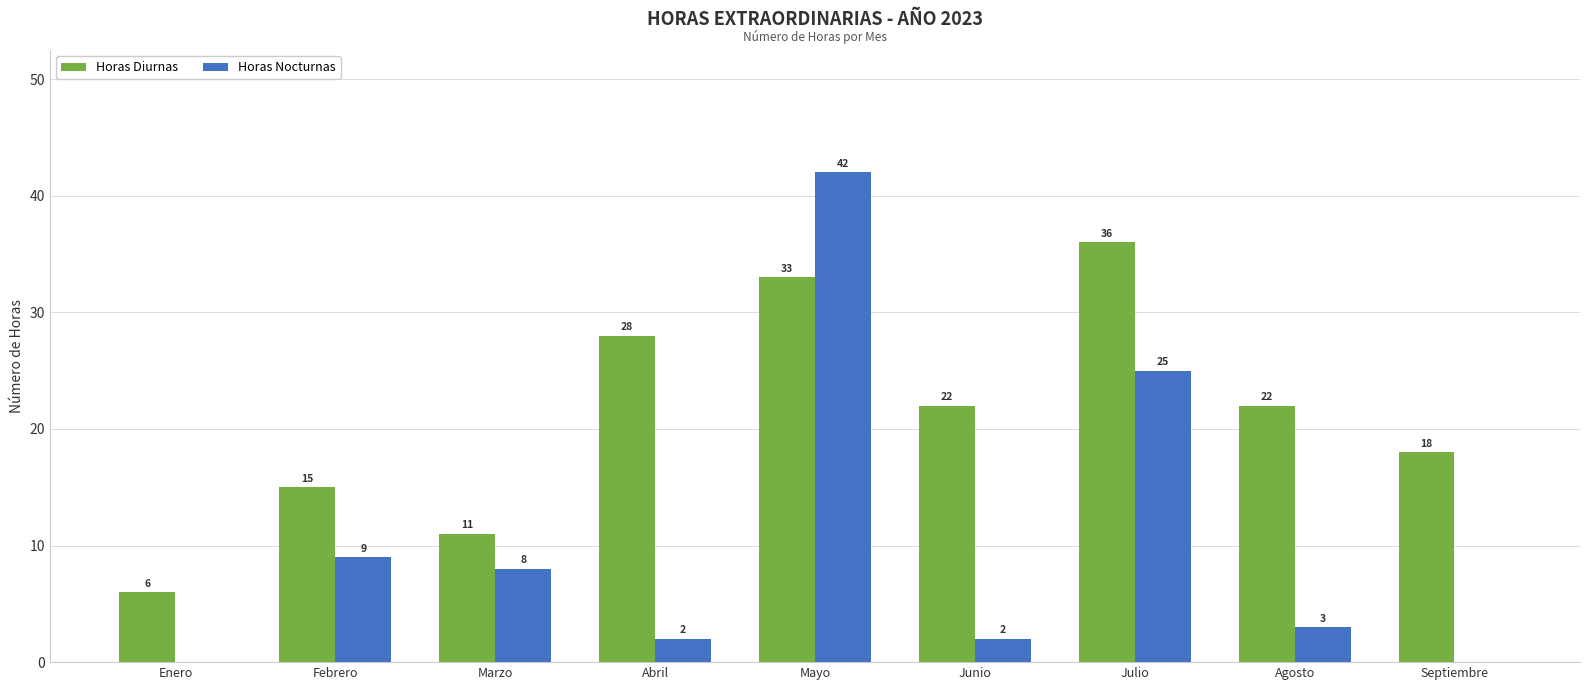

At which label is Horas Nocturnas closest to 21?

Julio